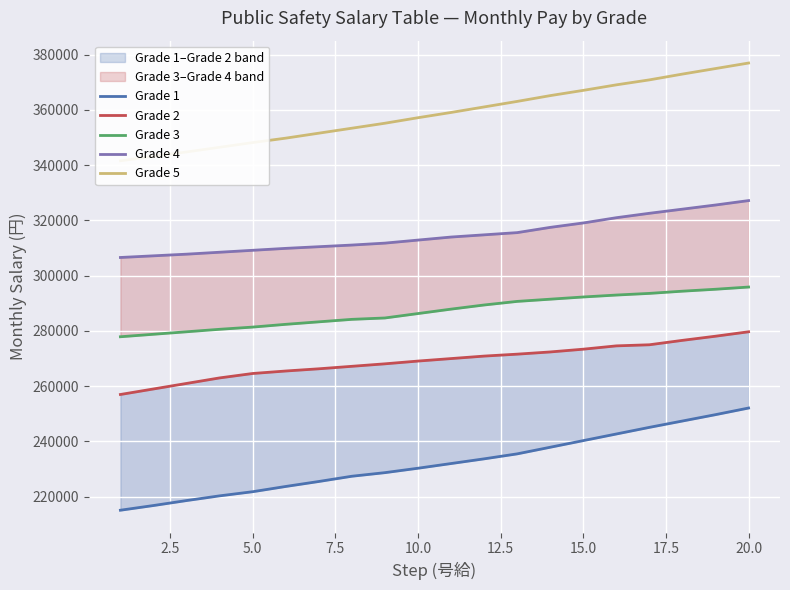

Rank the series at 10.0 from highest to lowest value.

Grade 5, Grade 4, Grade 3, Grade 2, Grade 1